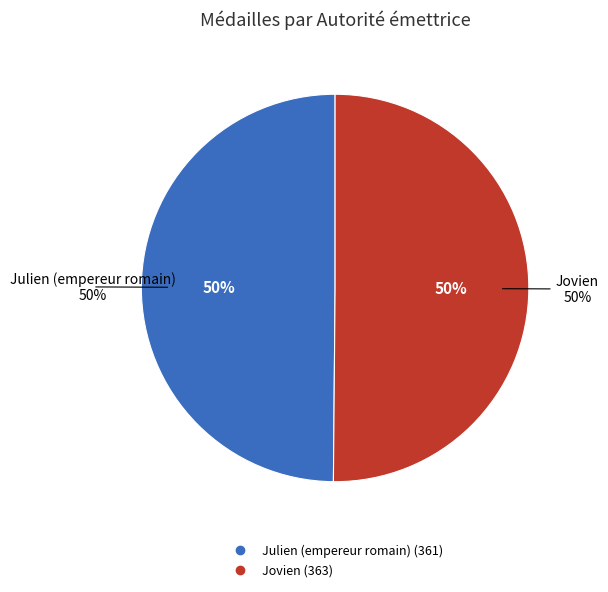

Which category has the smallest portion of the pie?

Julien (empereur romain)